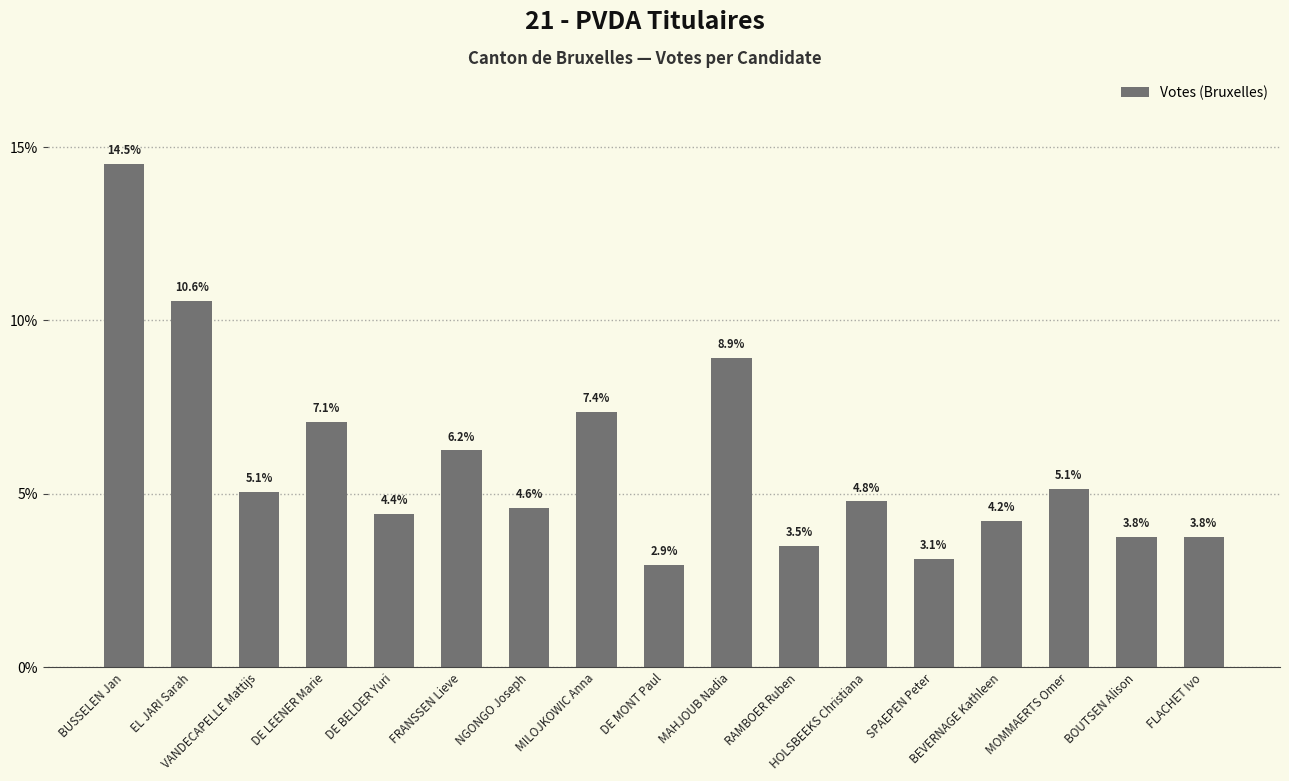

What is the minimum value shown in the chart?

2.9